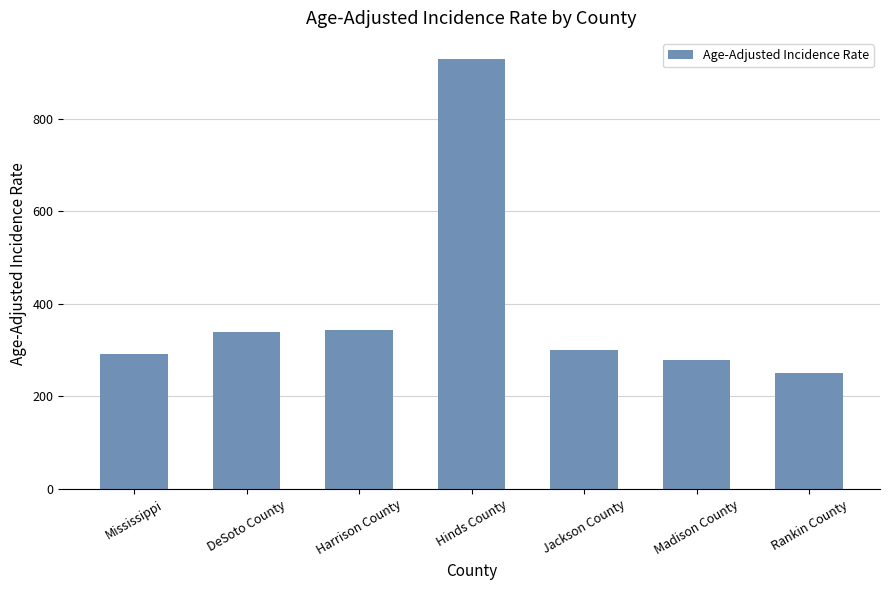

How many bars are there in total?

7